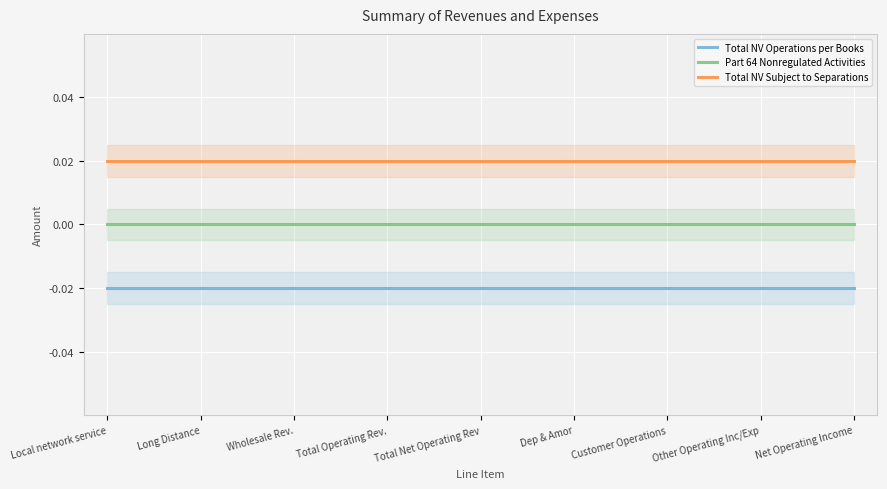

Which series changed the most between 13 and 15?

Total NV Operations per Books